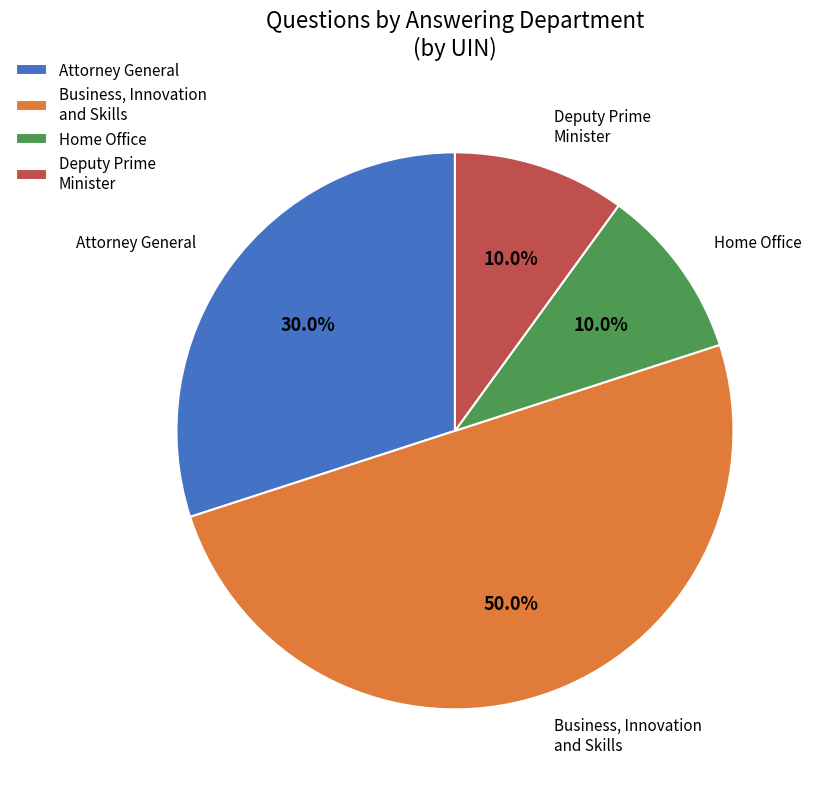

Count the number of slices in the pie.

4